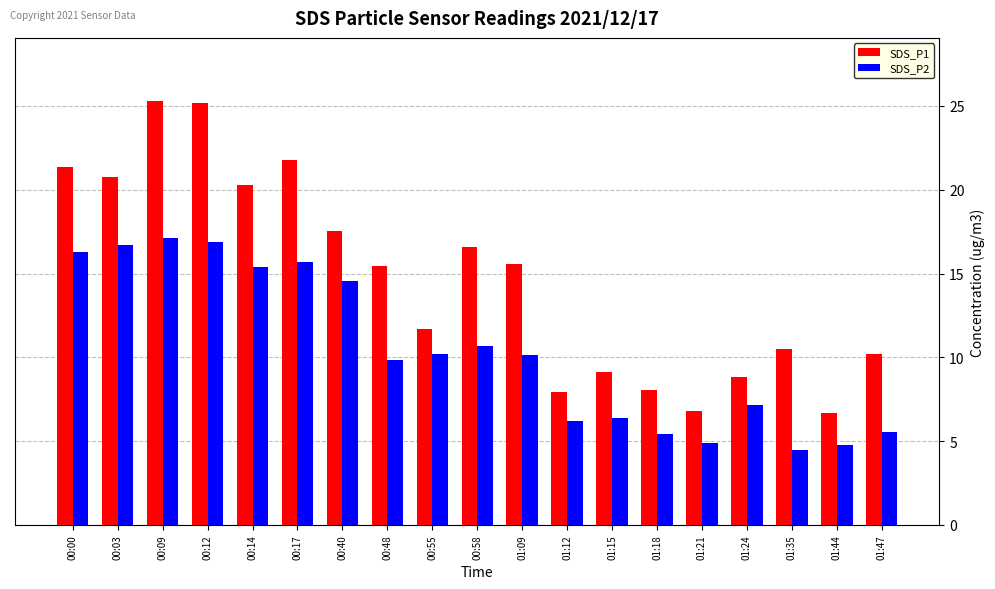

Count the number of data series in this chart.

2